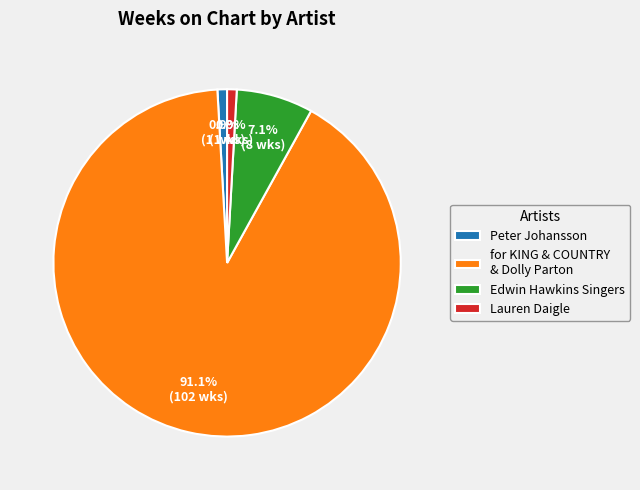

How many slices are in this pie chart?

4